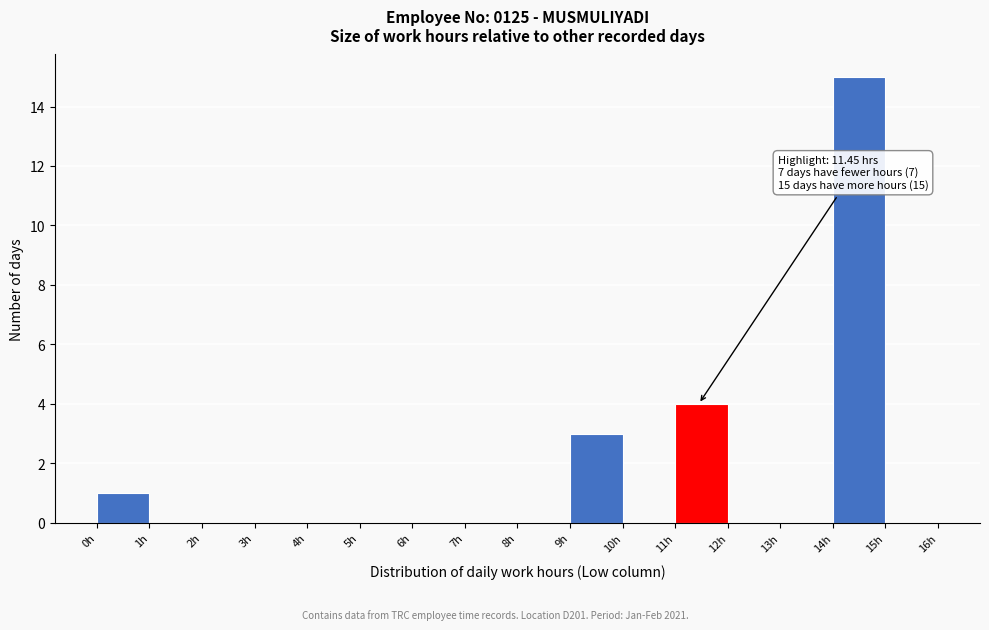

Over which range of the x-axis is the bar tallest?

14 to 15